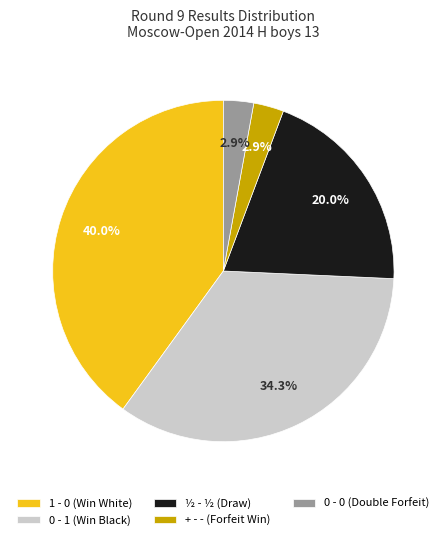

To the nearest percent, what is the combined percentage of 0 - 0 and ½ - ½?

23%